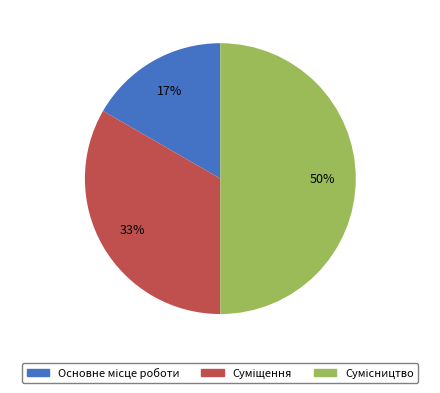

To the nearest percent, what is the average slice percentage?

33%